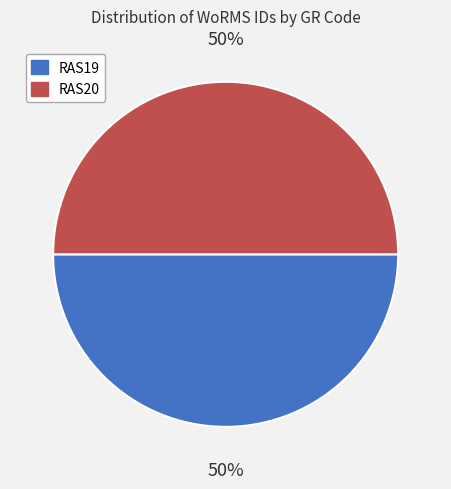

The RAS19 slice represents 35% of the pie. True or false?

False